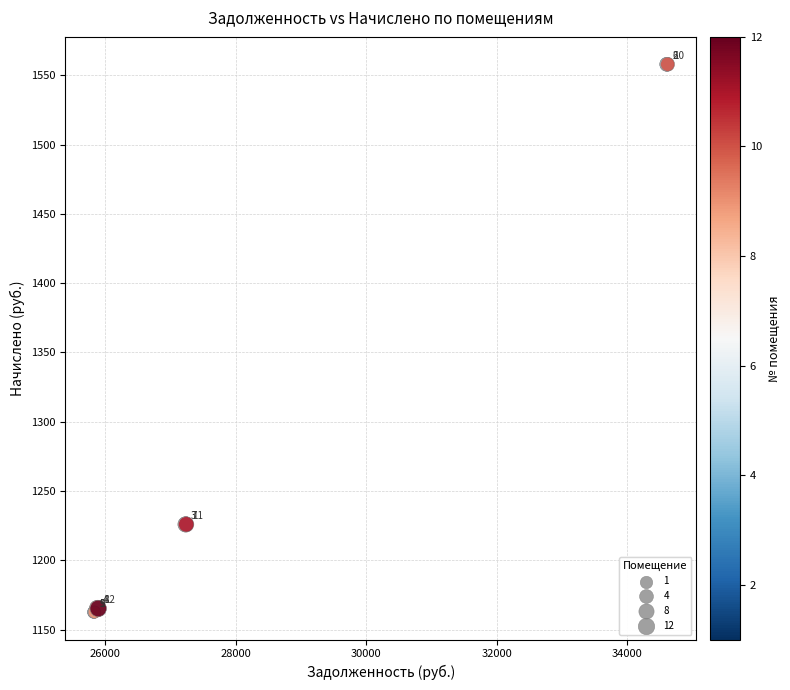

What Y value in the scatter plot is closest to 1360?

1225.9